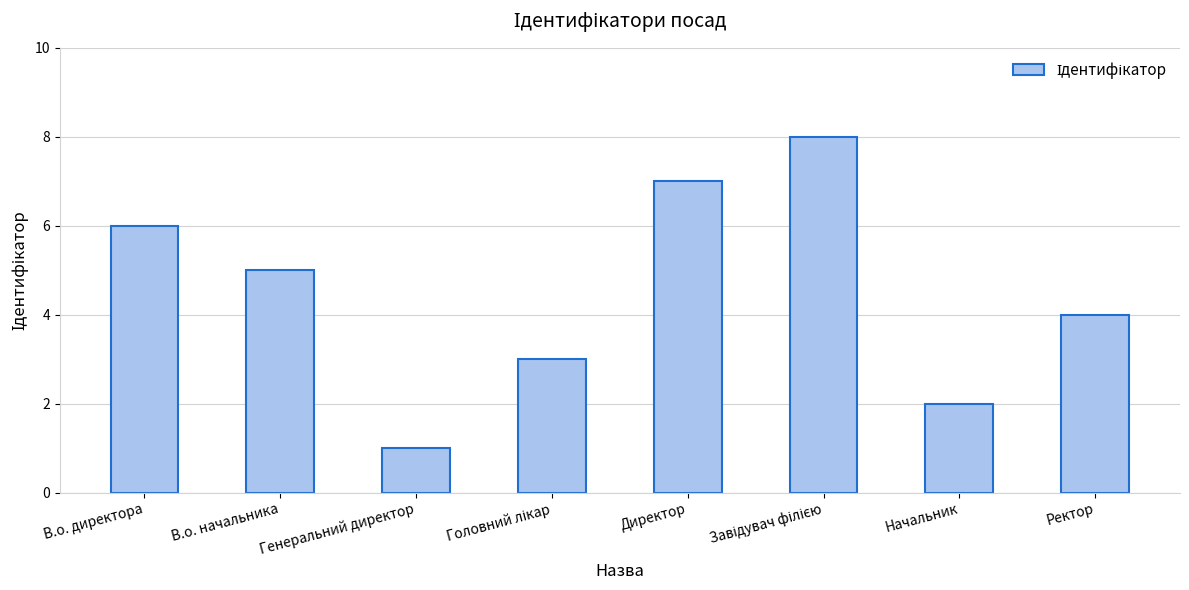

What is the sum of the values at В.о. директора and Директор?

13